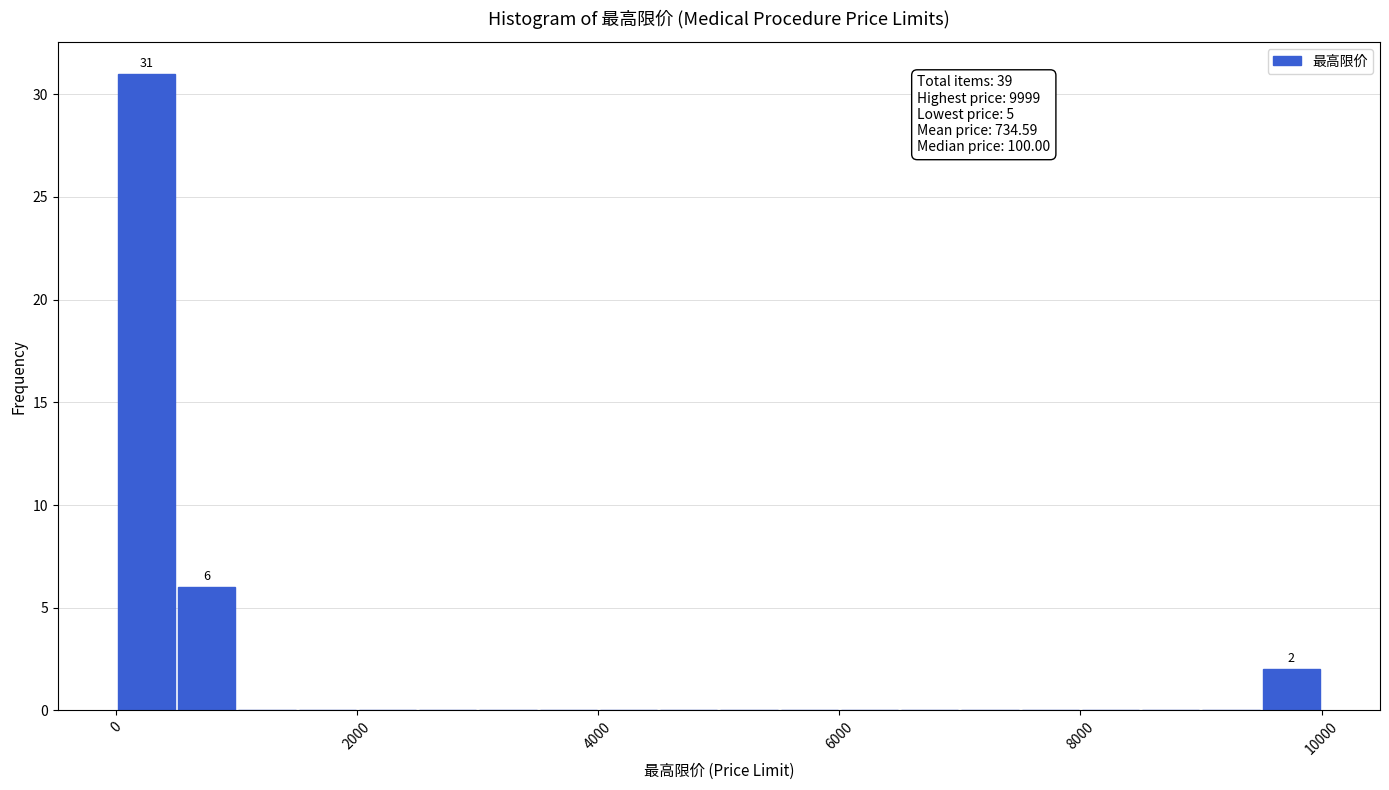

Read against the x-axis, roughly where is the centre of the tallest bar?

200